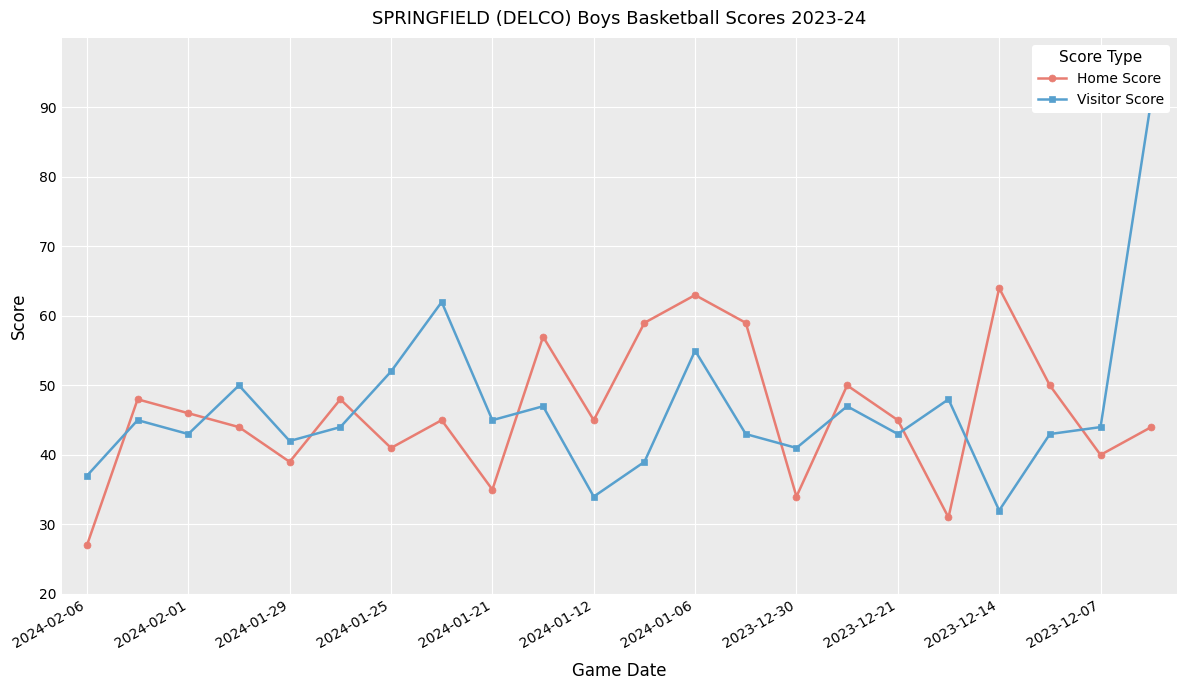

Rank the series at 21 from lowest to highest value.

Home Score, Visitor Score